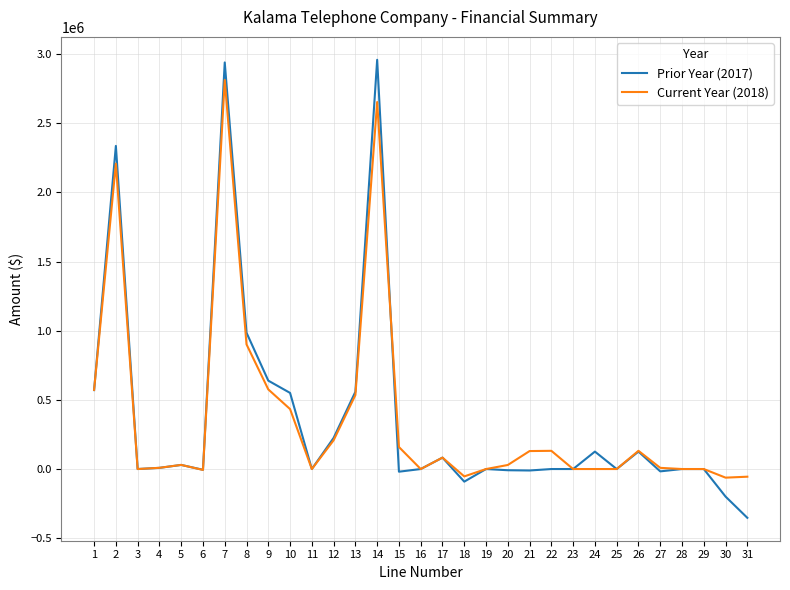

What is the sum of the Prior Year (2017) values at 22 and 12?

224978